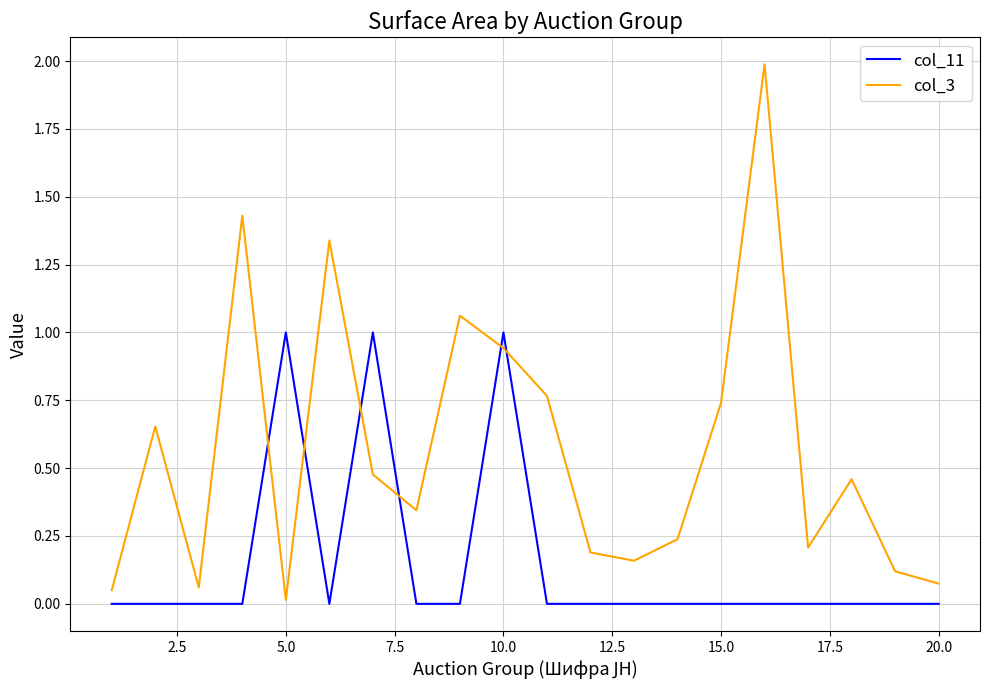

List the series in order of their peak value, lowest first.

col_11, col_3